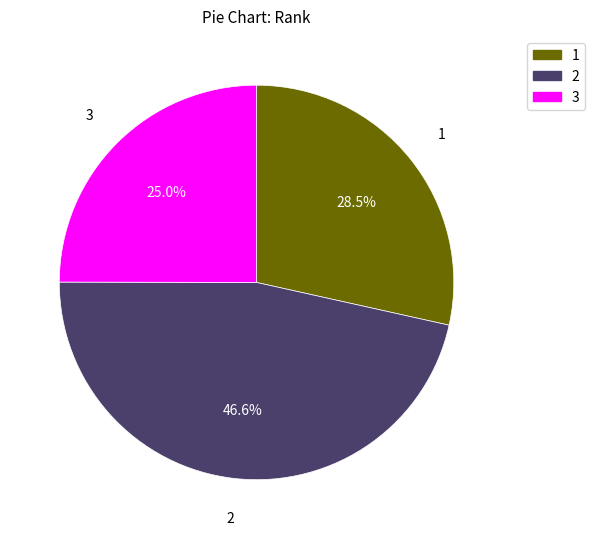

Is it true that 2 is 47% of the pie?

True